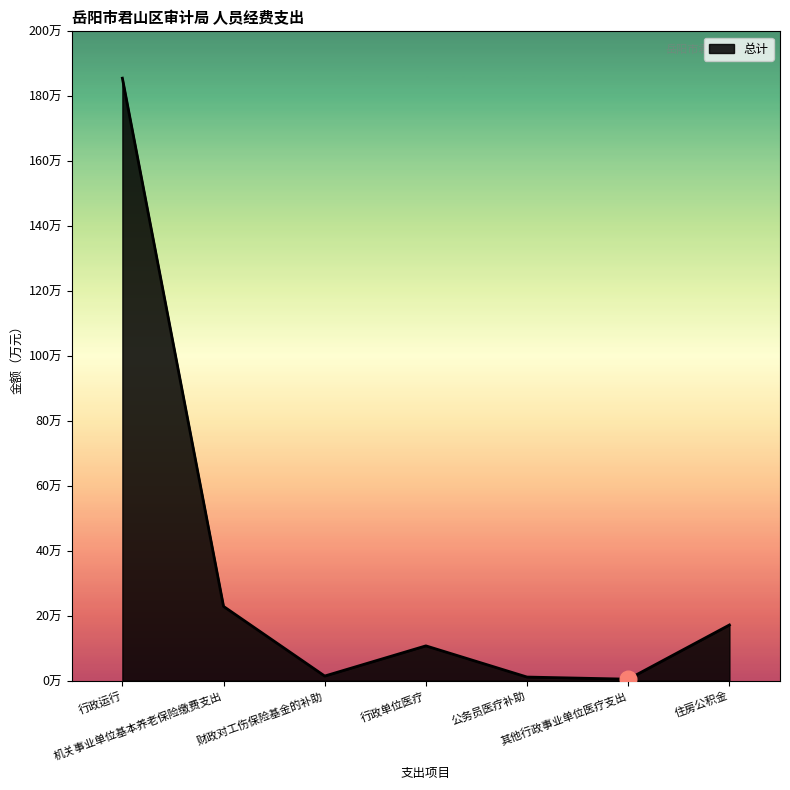

How many points are higher than both their immediate neighbors (excluding endpoints)?

1